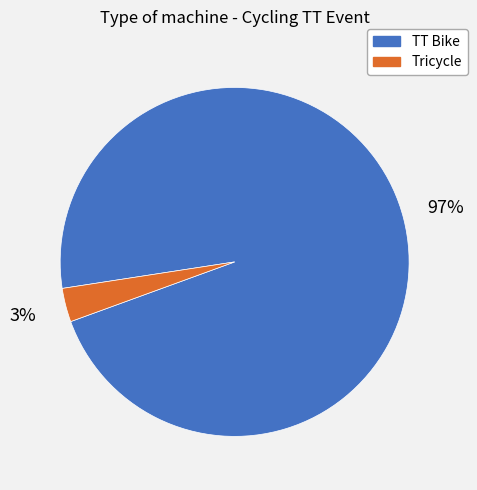

To the nearest percent, what is the average slice percentage?

50%